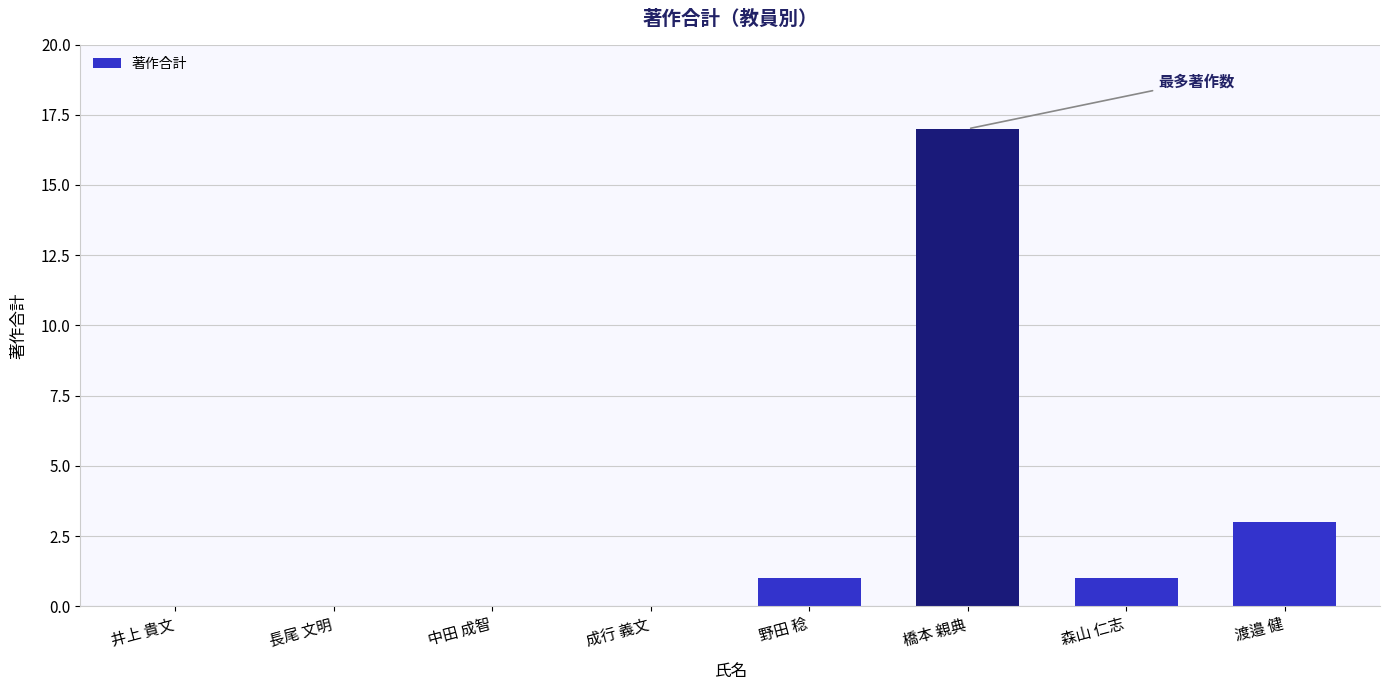

What is the difference between the values at 渡邉 健 and 成行 義文?

3